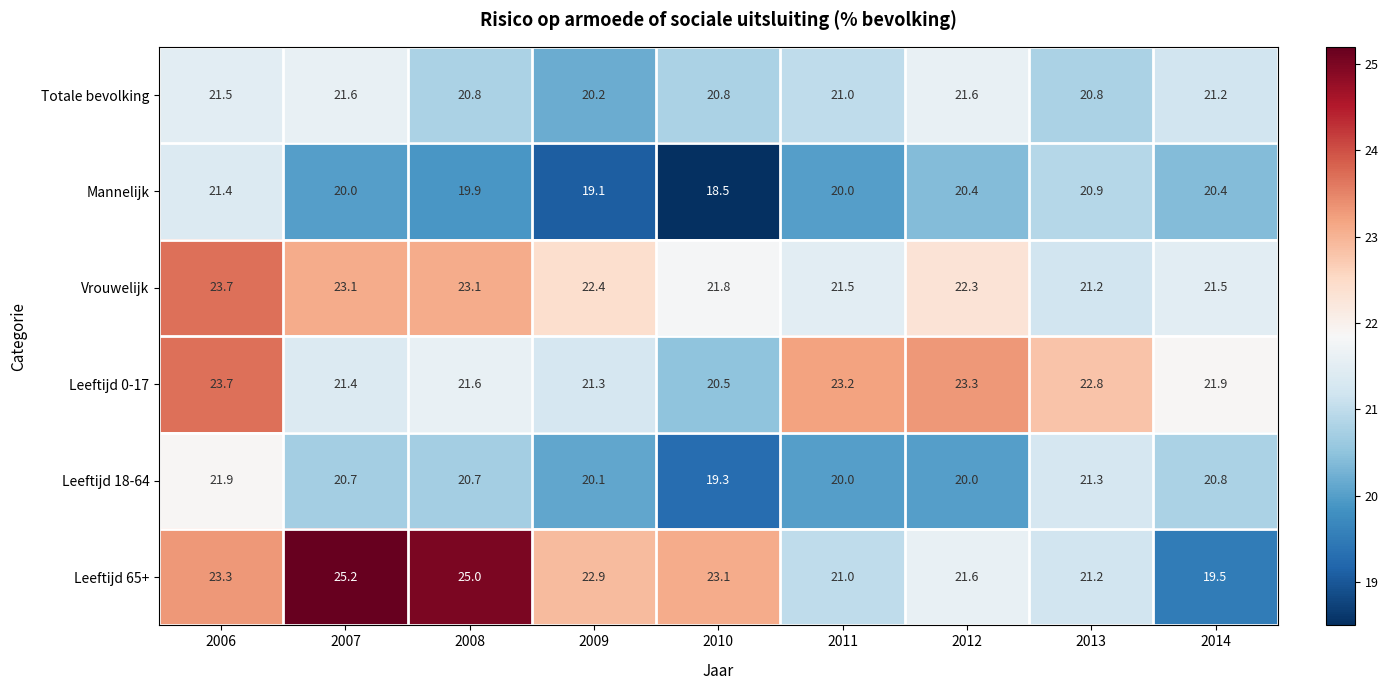

Count the number of data series in this chart.

6